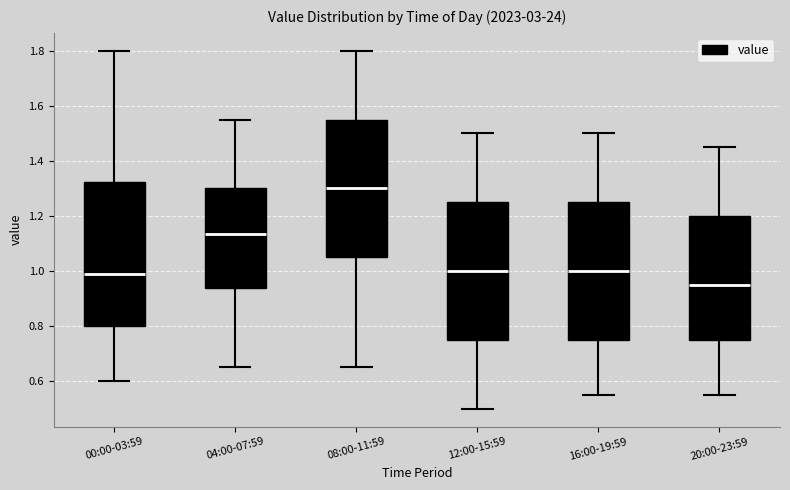

Comparing the boxes themselves (not the whiskers), which one is the tallest?

00:00-03:59